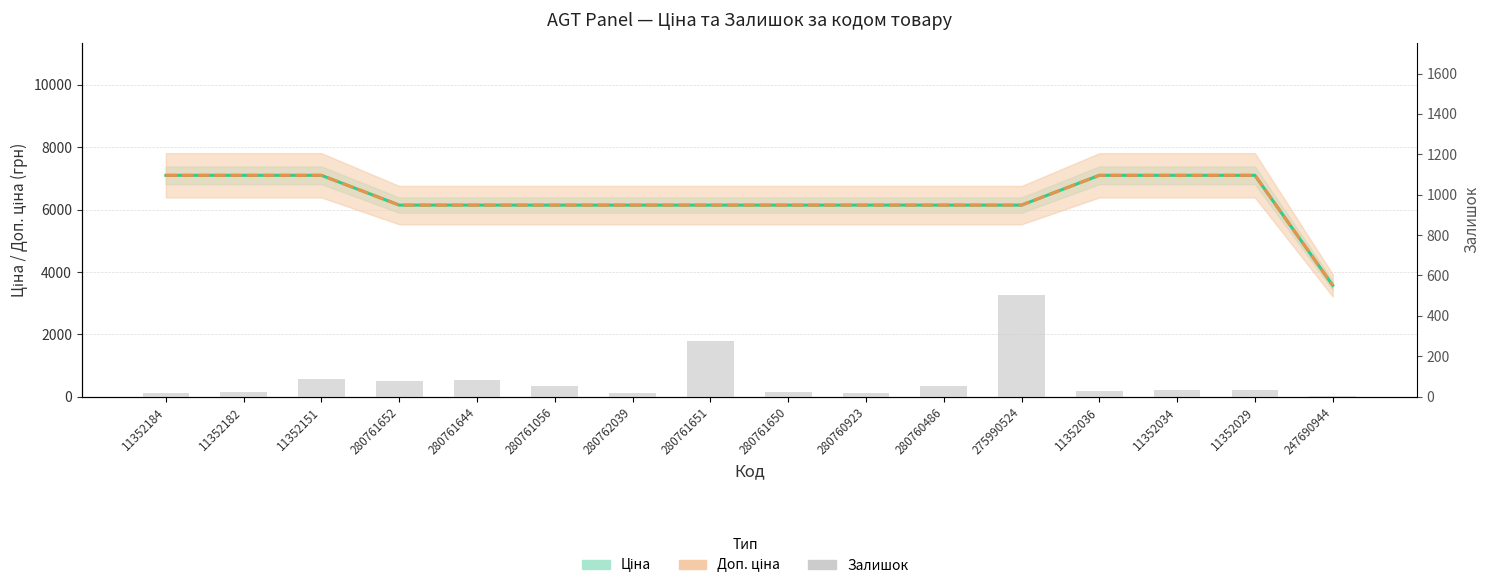

What is the difference between the highest and lowest values at 11352184?

7080.8